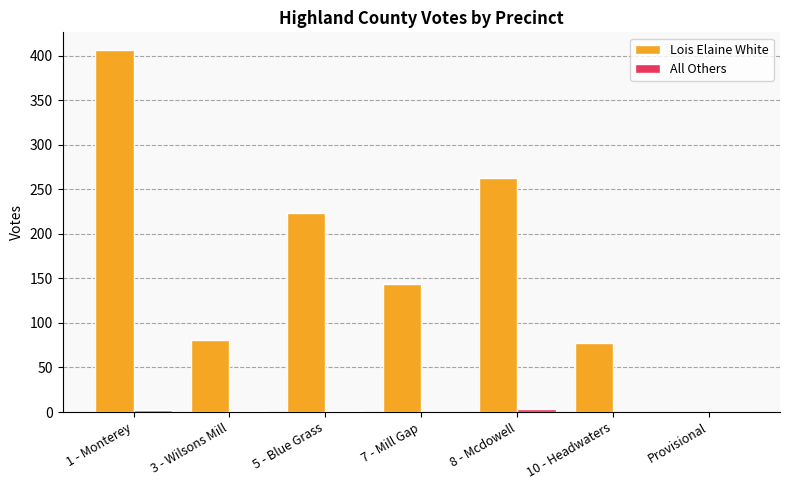

The value of Lois Elaine White at 8 - Mcdowell is 263. True or false?

True